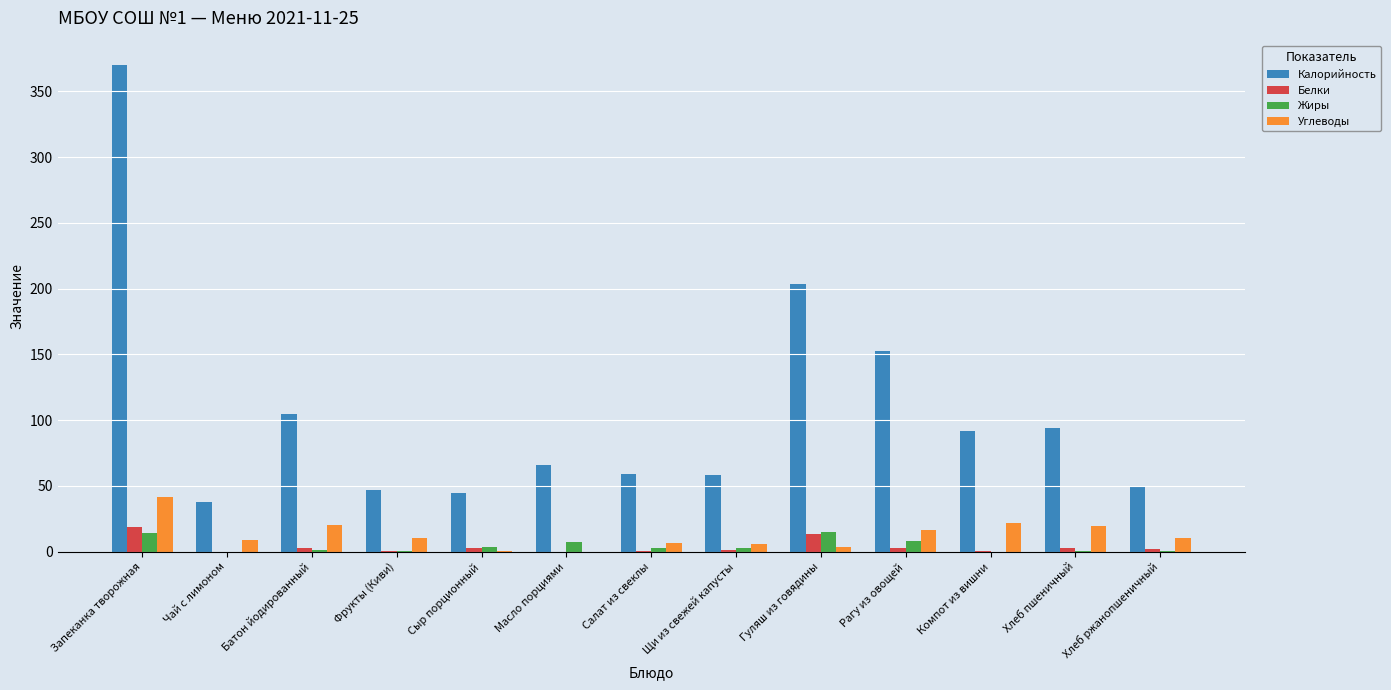

What are all the series names shown in the legend?

Калорийность, Белки, Жиры, Углеводы